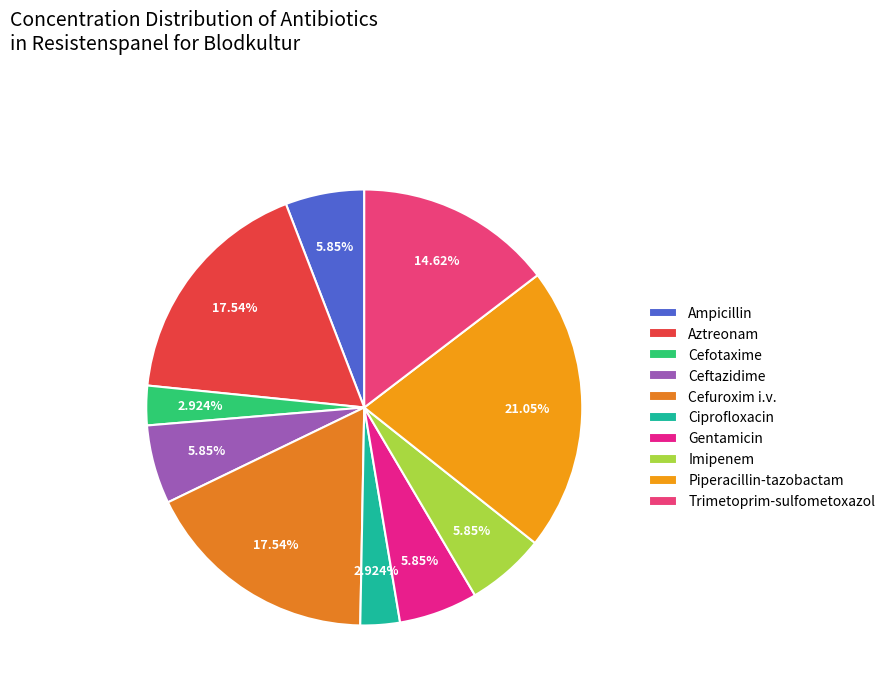

What portion of the pie excludes Ampicillin?

94.2%